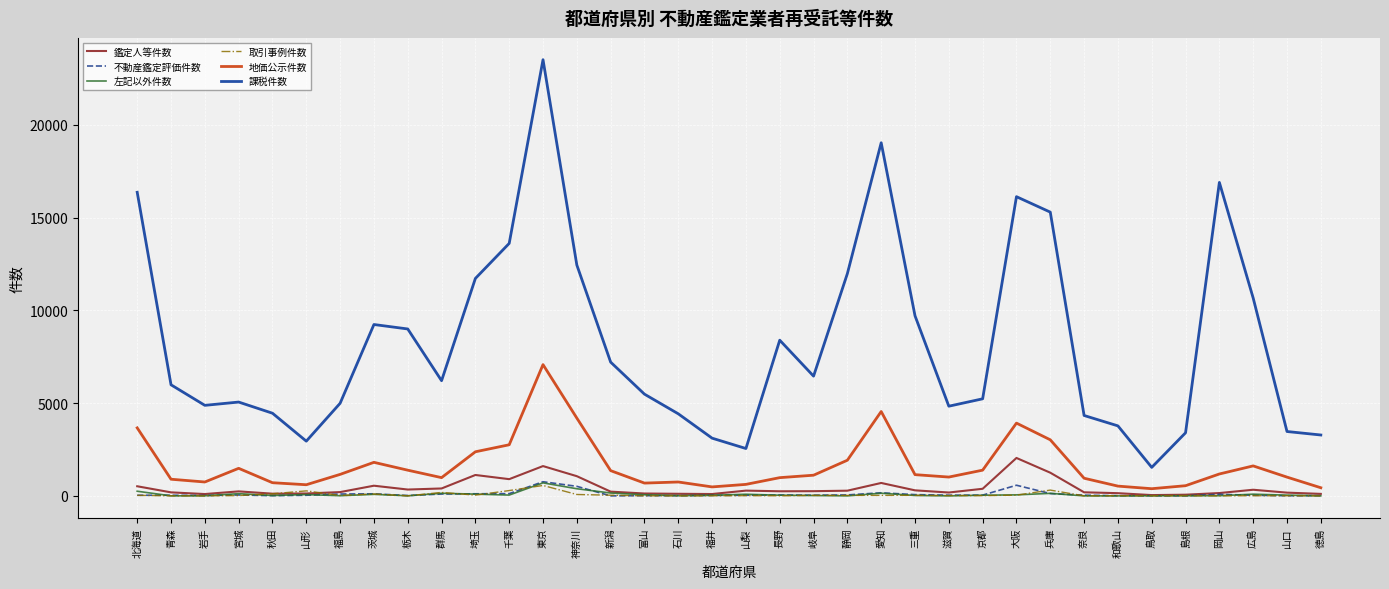

What is the sum of the 課税件数 values at 山口 and 福井?

6583